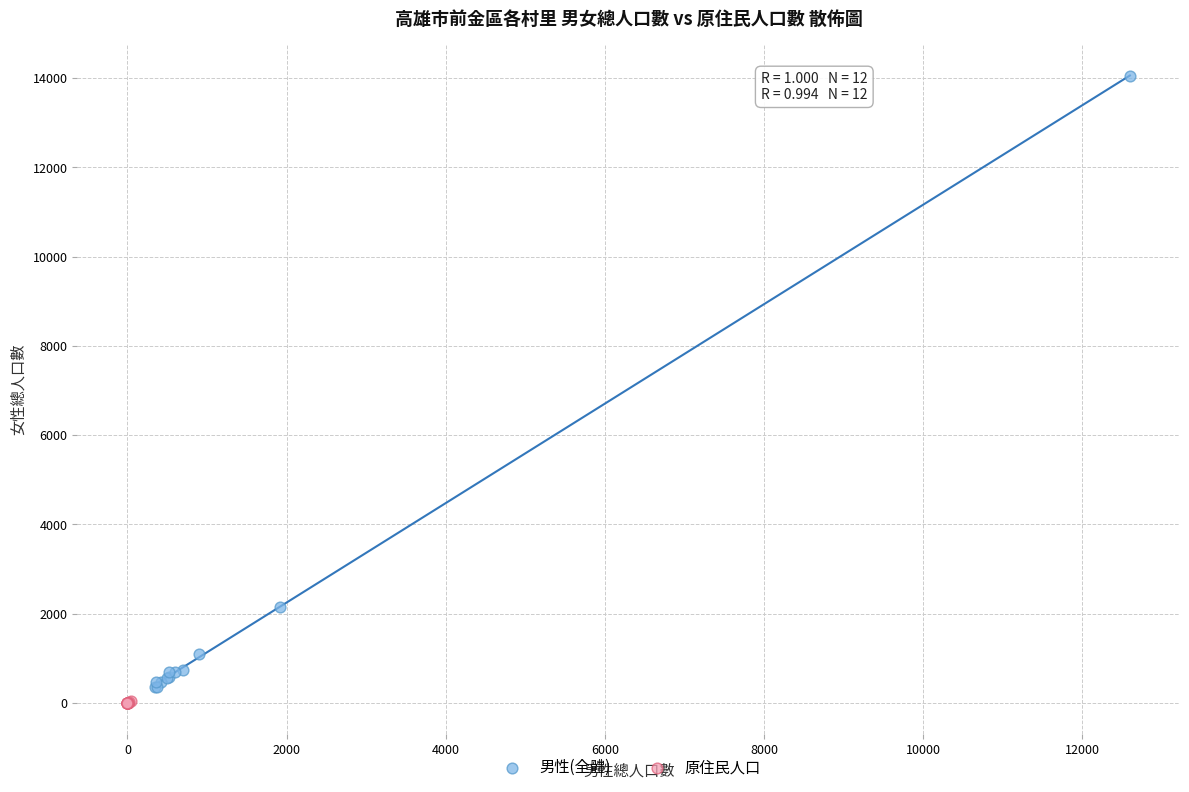

Which series has the largest Y range (max minus min)?

男性(全體)